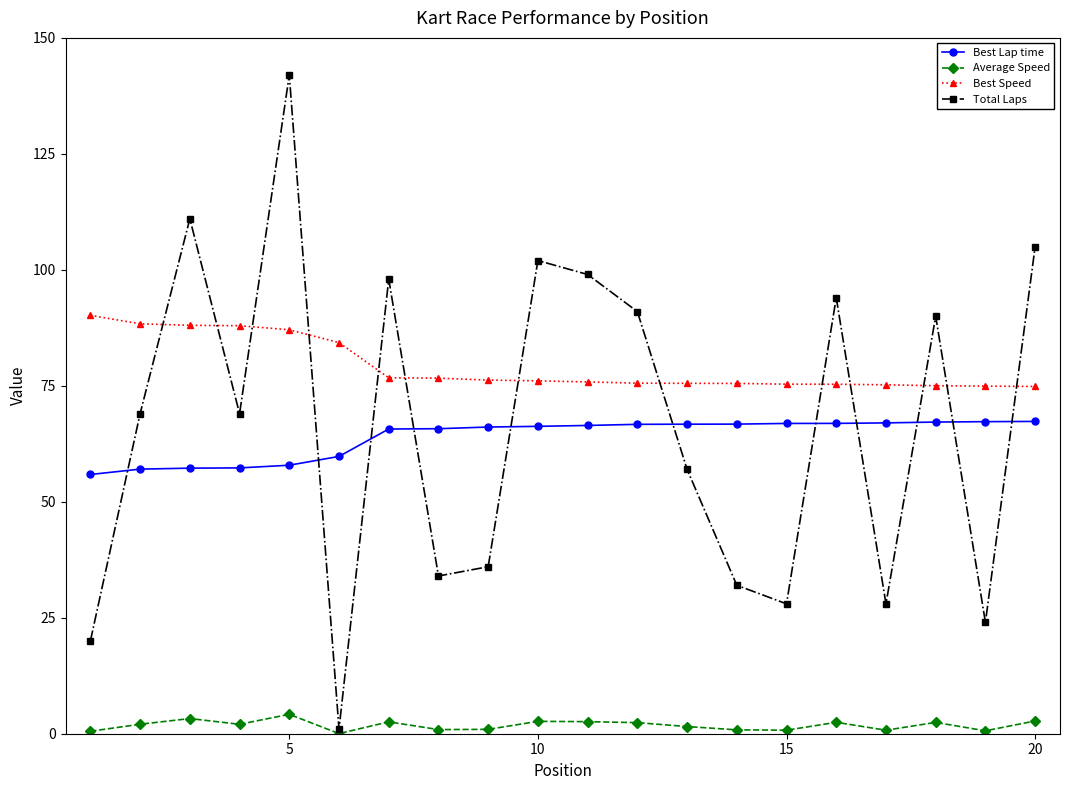

What is the difference between the second highest and second lowest values in the Best Lap time series?

10.2